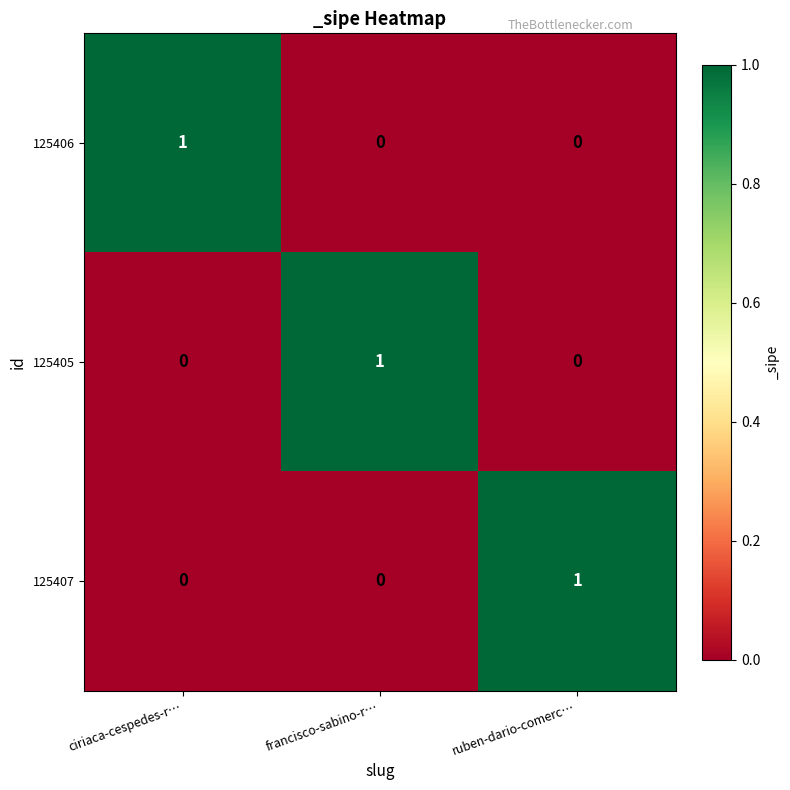

Is it true that 125405 equals 0 at francisco-sabino-r…?

False